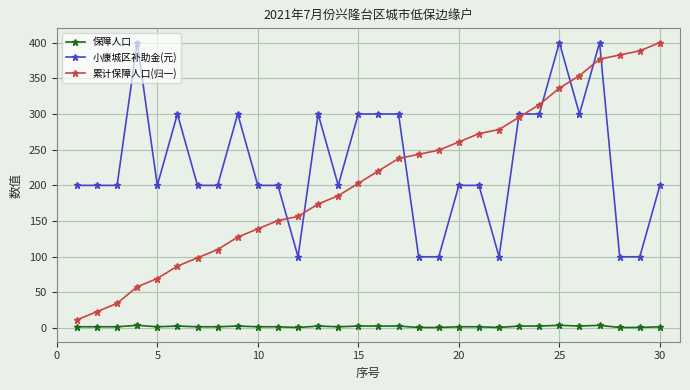

Which series has the largest total across all categories?

小康城区补助金(元)